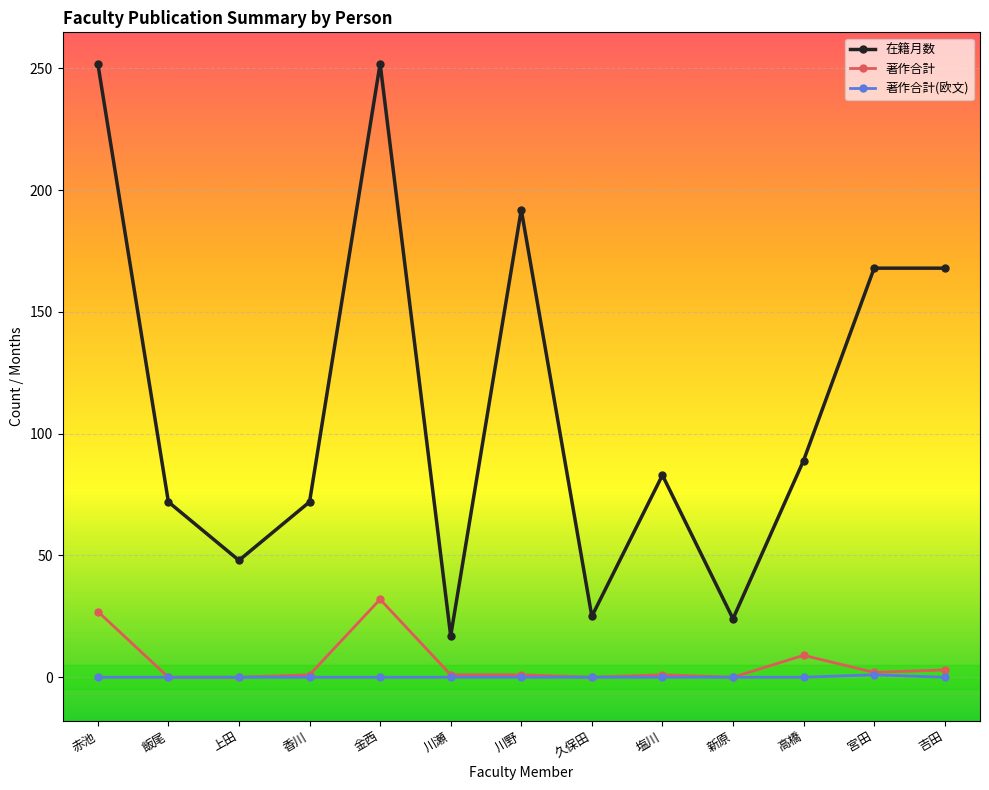

What is the label of the 10th point from the right?

香川